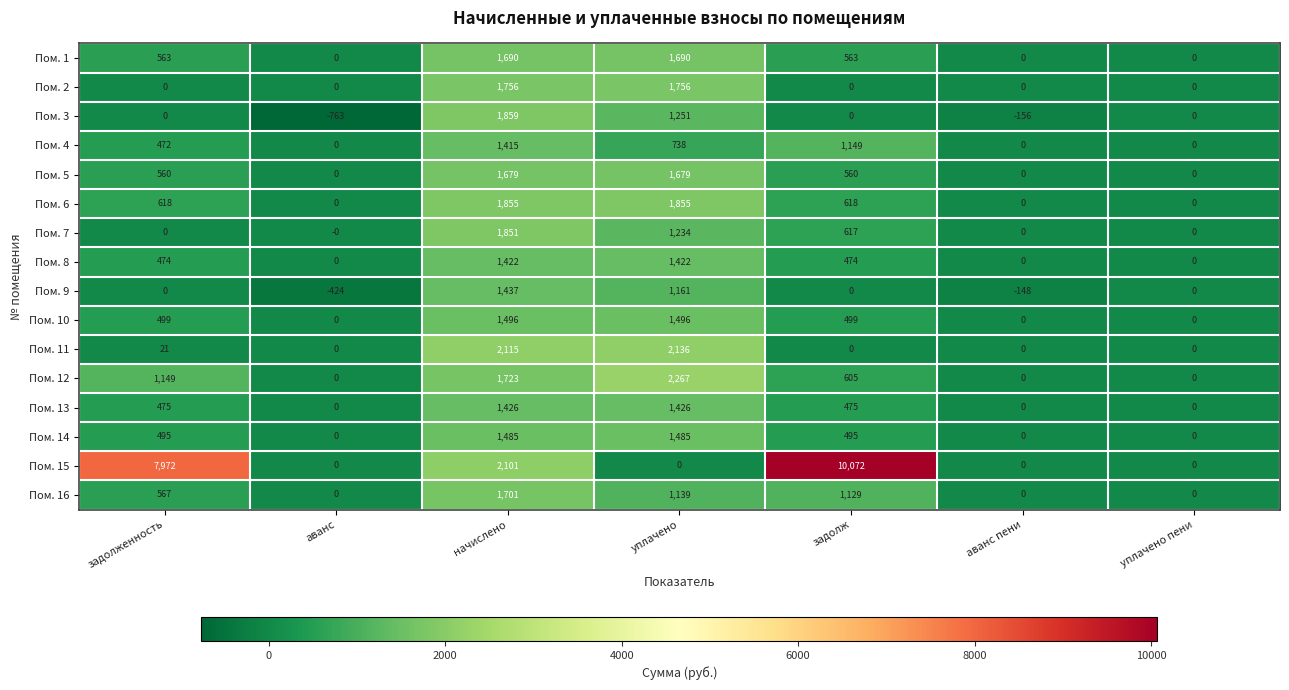

What is the sum of the Пом. 5 values at задолженность and уплачено?

2239